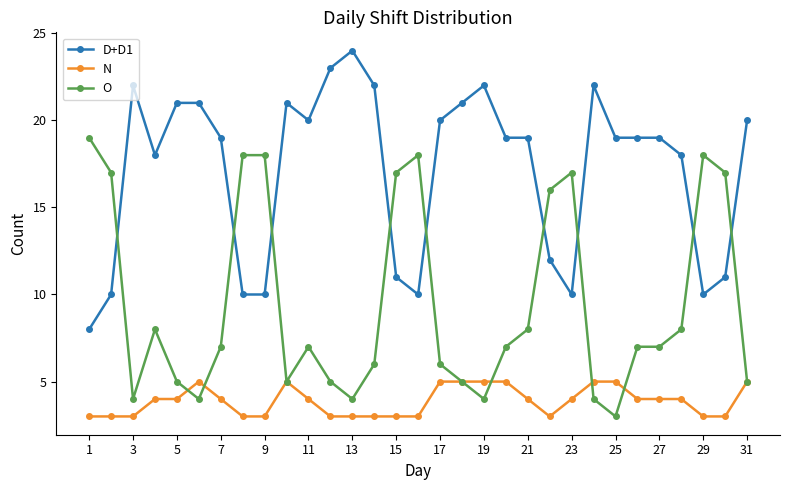

True or false: N and D+D1 cross at least once.

False